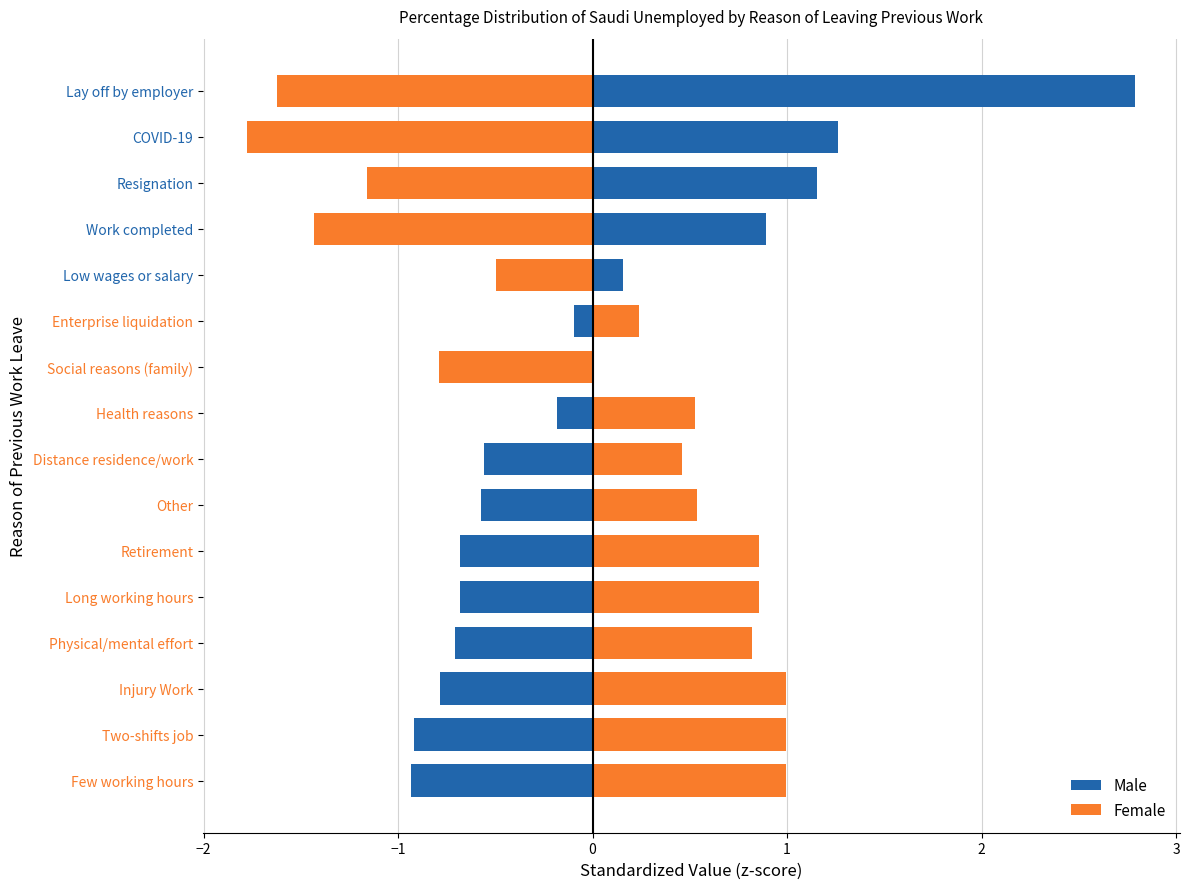

How many positive values does the Male series have?

5